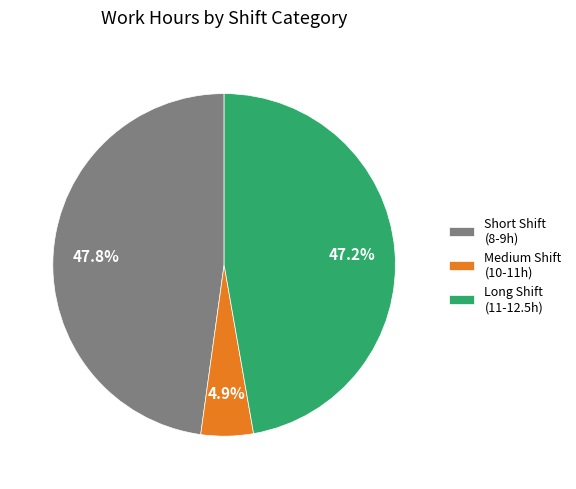

Which slice is the smallest?

Medium Shift (10-11h)